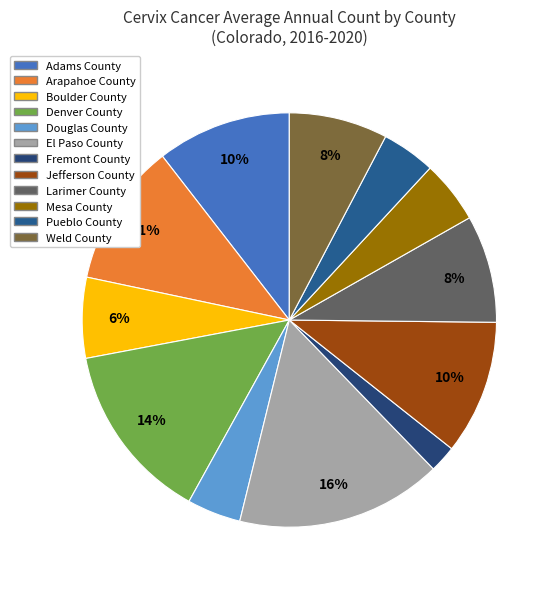

Which slice is the largest?

El Paso County